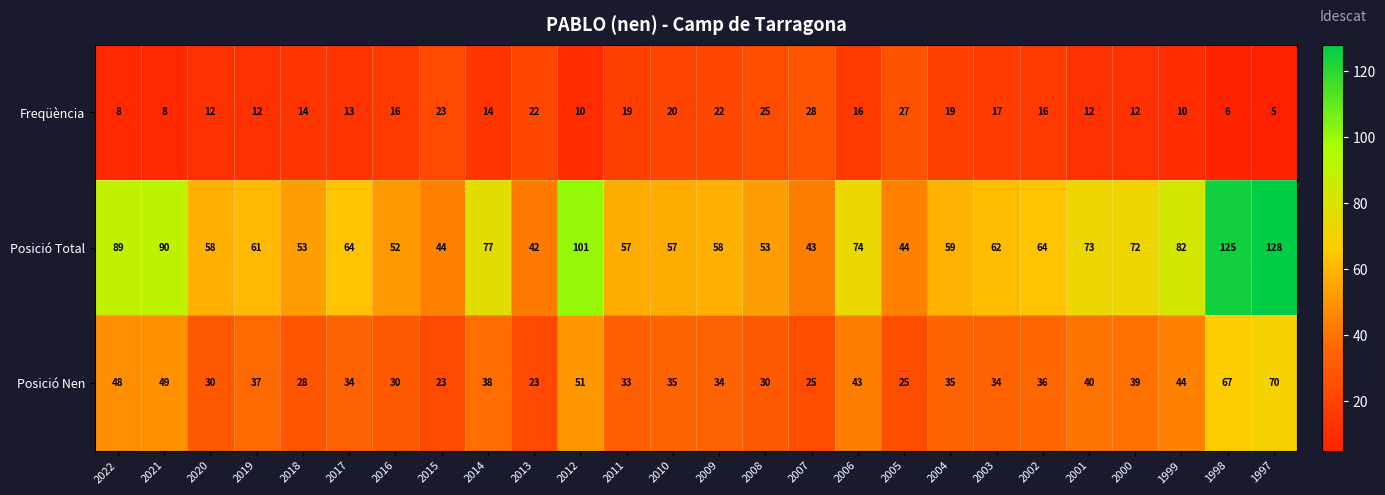

At how many categories does at least one series exceed 49?

22